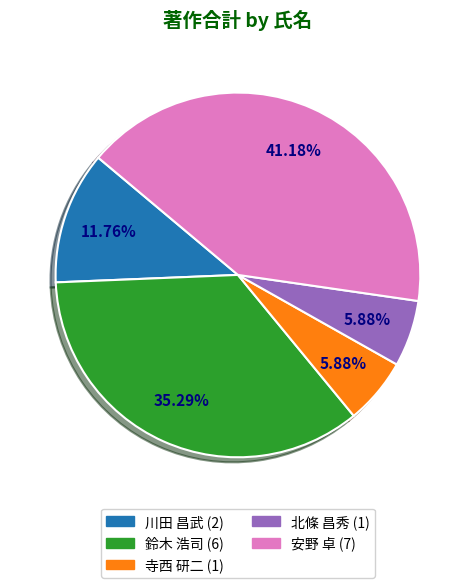

Count the number of slices in the pie.

5